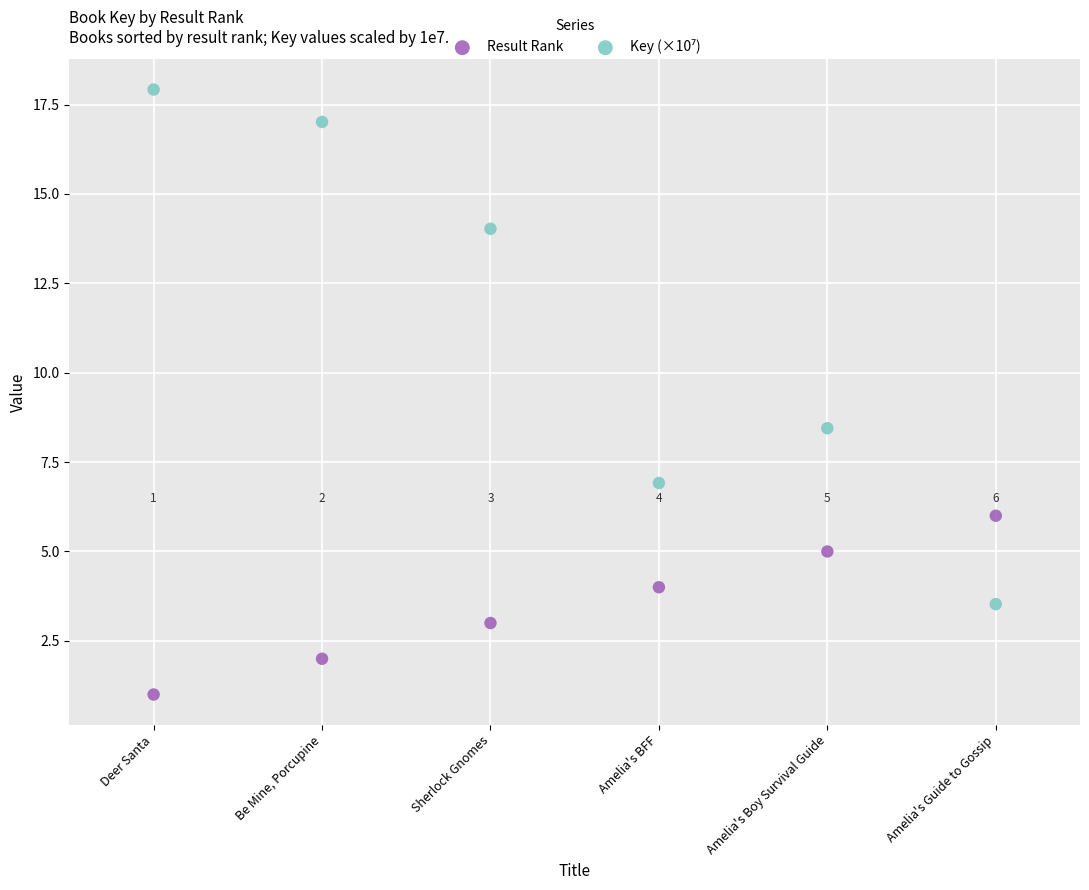

Which series contains the lowest Y value?

Result Rank